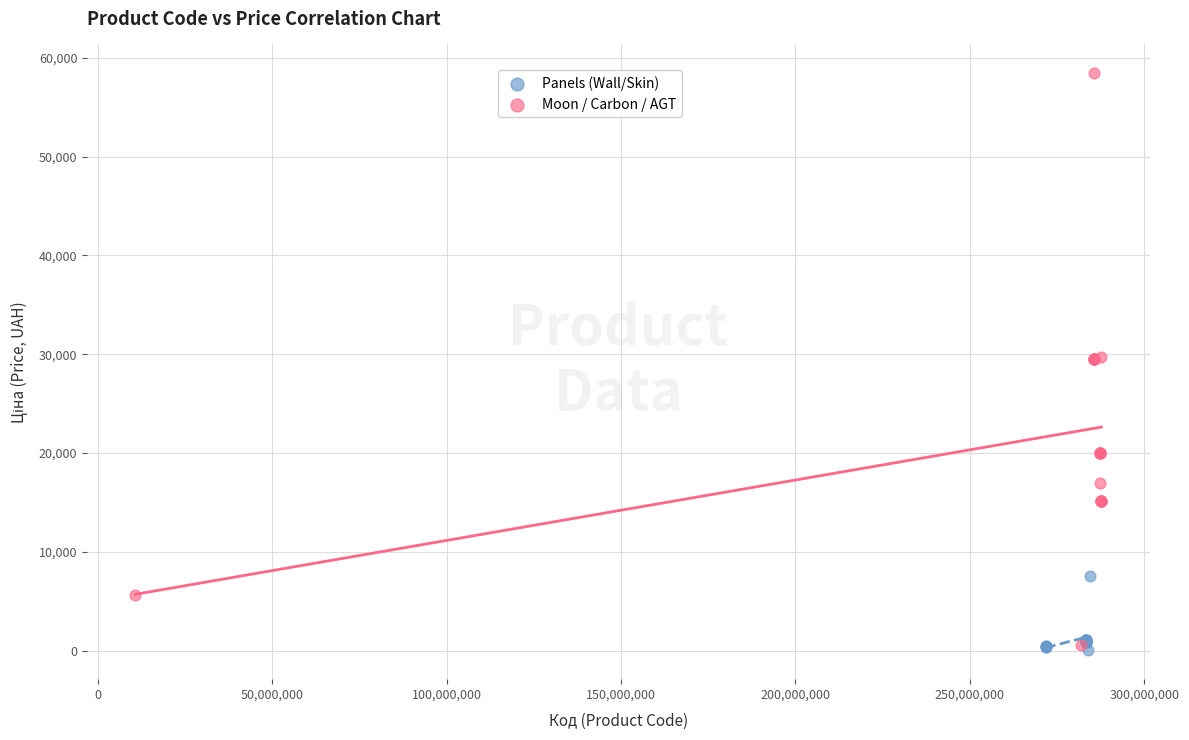

Which series contains the highest Y value?

Moon / Carbon / AGT